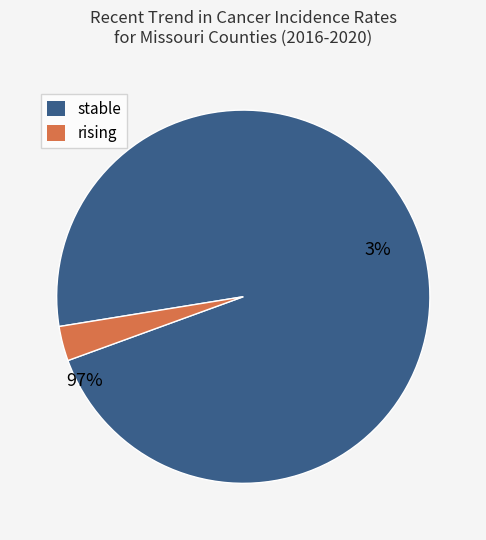

The stable slice represents 99% of the pie. True or false?

False